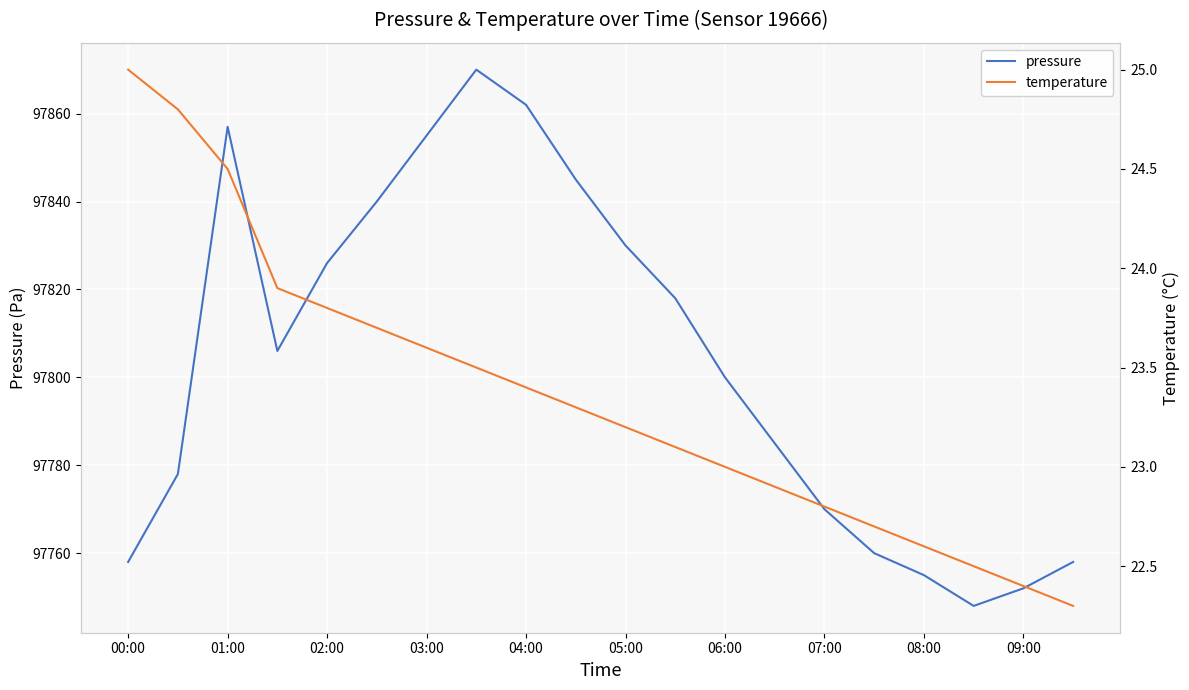

Is this an area chart (filled region under the line)?

No